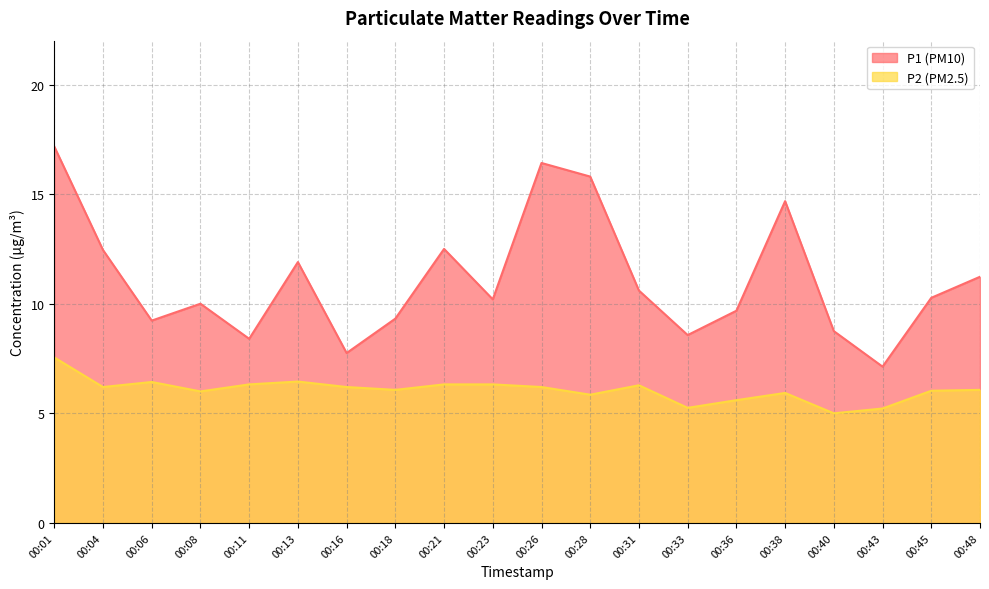

What is the difference between the maximum and minimum values in the P2 series?

2.5